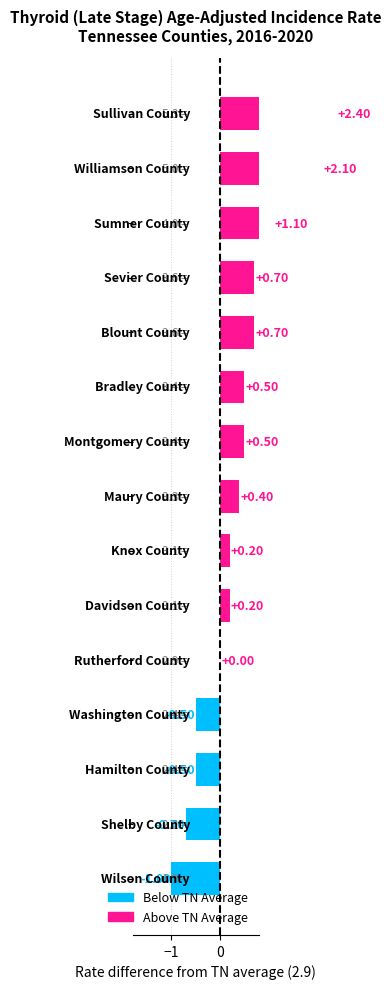

Reading right to left, what are all the values shown in this chart?

2.4	2.1	1.1	0.7	0.7	0.5	0.5	0.4	0.2	0.2	0.0	-0.5	-0.5	-0.7	-1.0